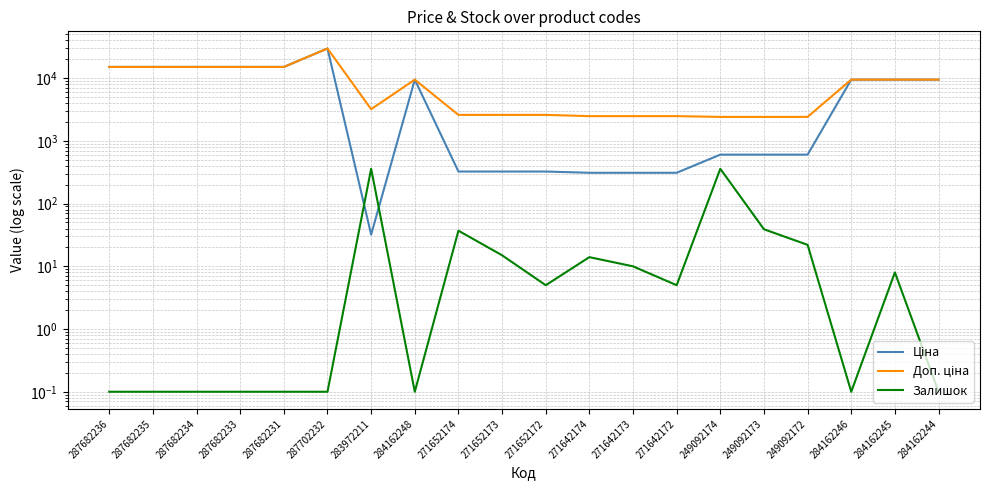

Is the value of Ціна at 271652173 greater than the value of Доп. ціна at 249092174?

No